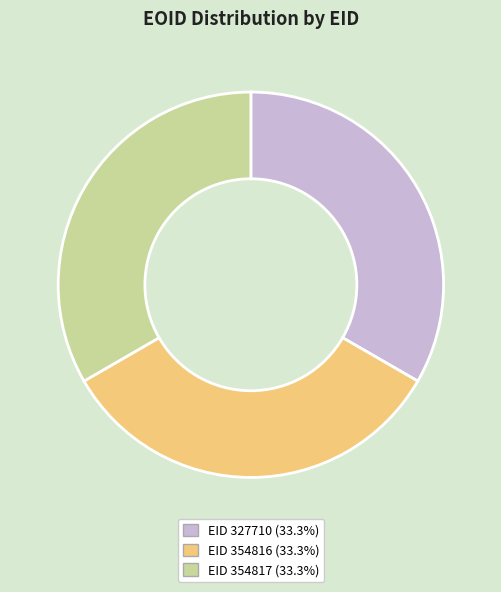

Is there a majority slice in this chart?

No